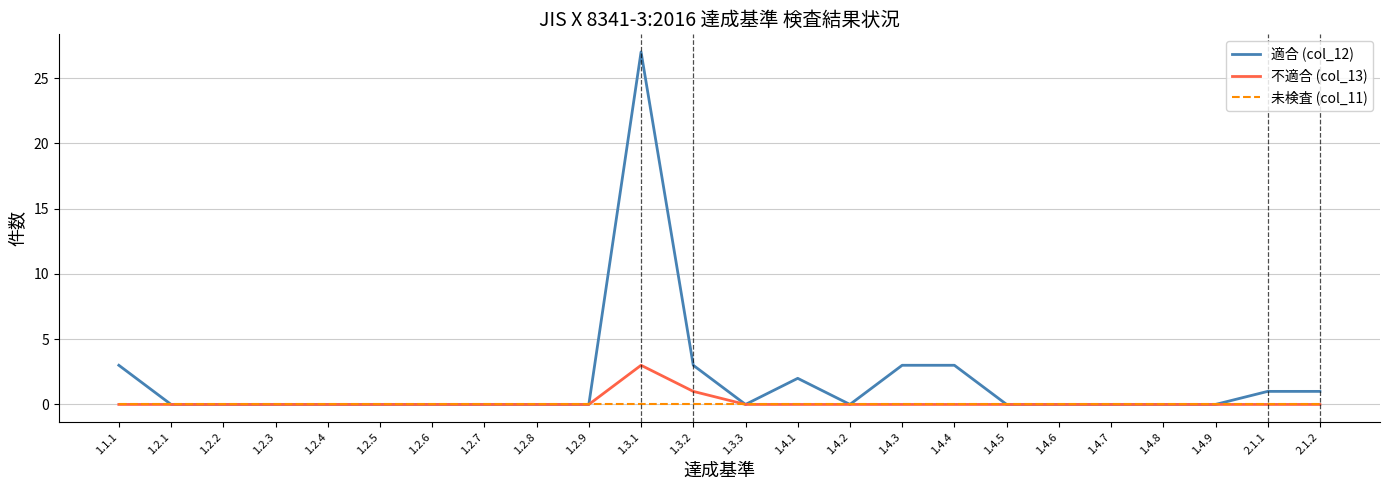

What is the maximum value shown in the chart?

27